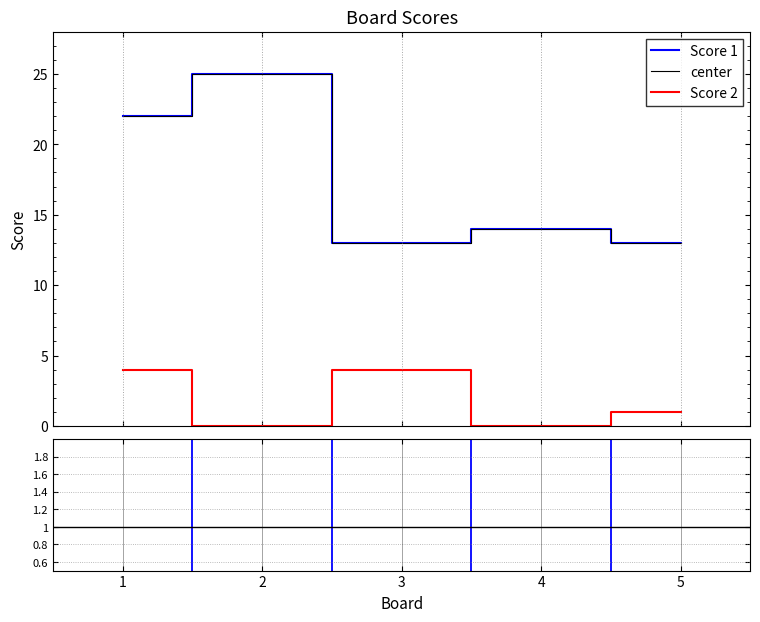

Reading right to left, what are all the values shown in this chart?

Score 1: 13	14	13	25	22
Score 2: 1	0	4	0	4